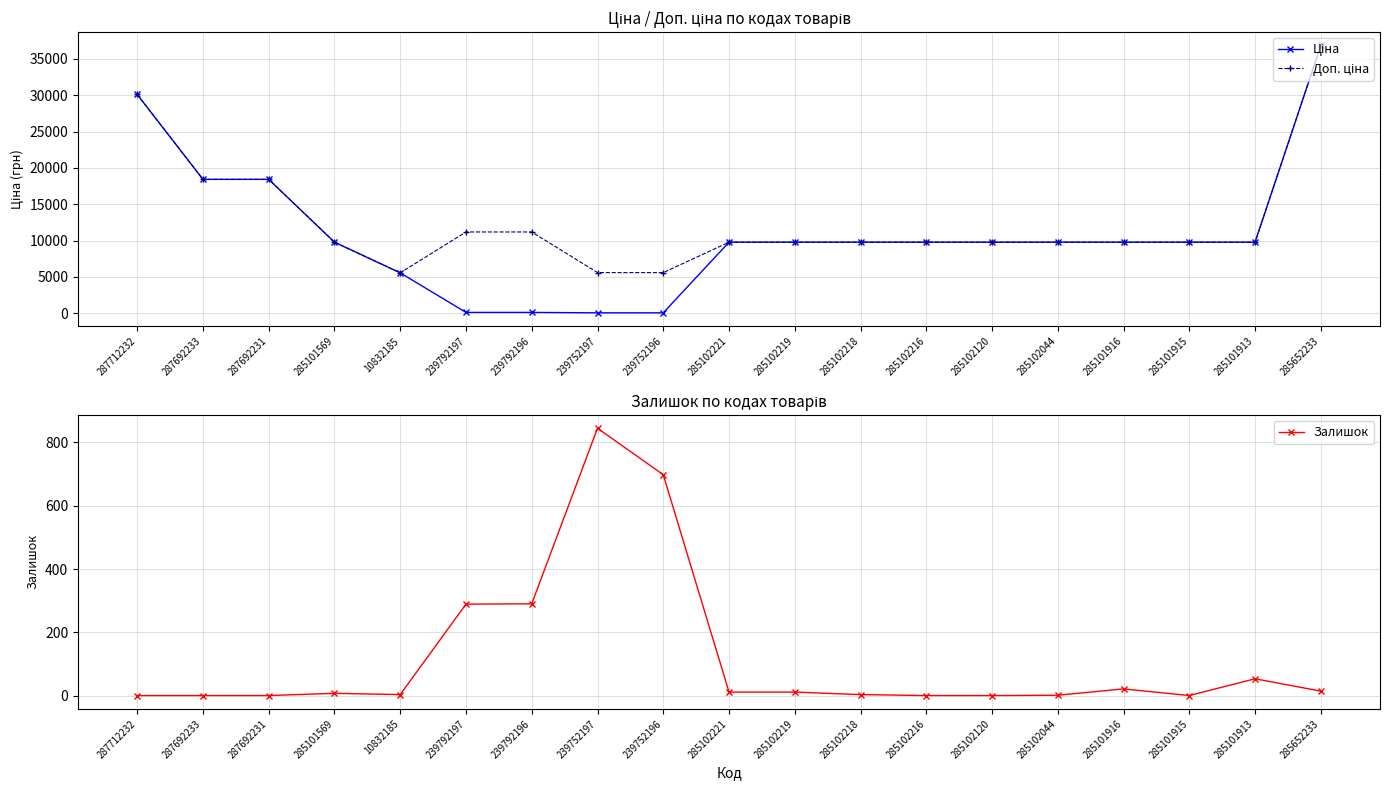

Where is the first local minimum for Доп. ціна?

10832185